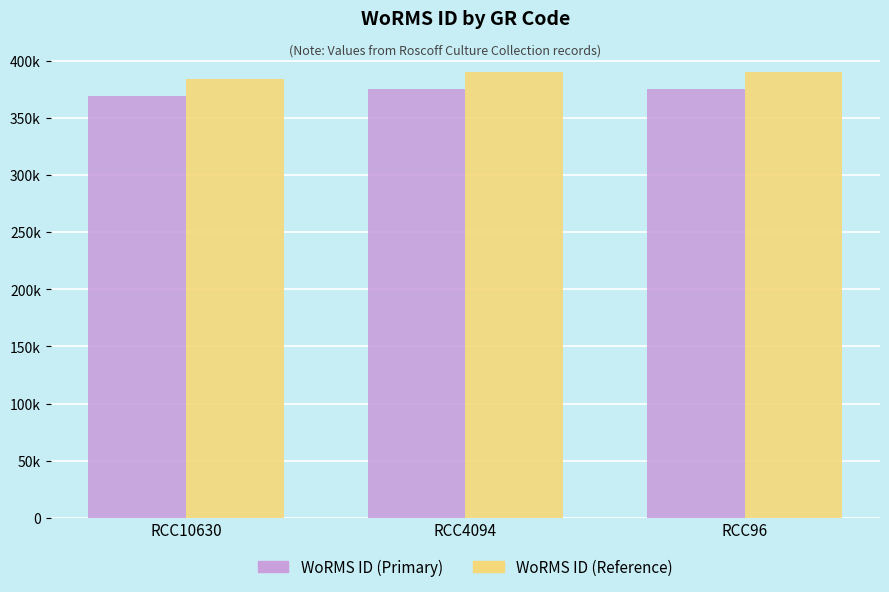

Does the chart contain stacked bars?

No